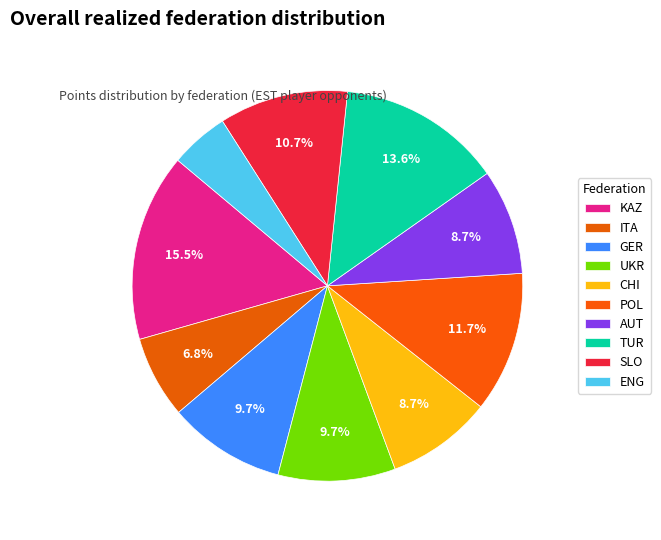

Count the number of slices in the pie.

10